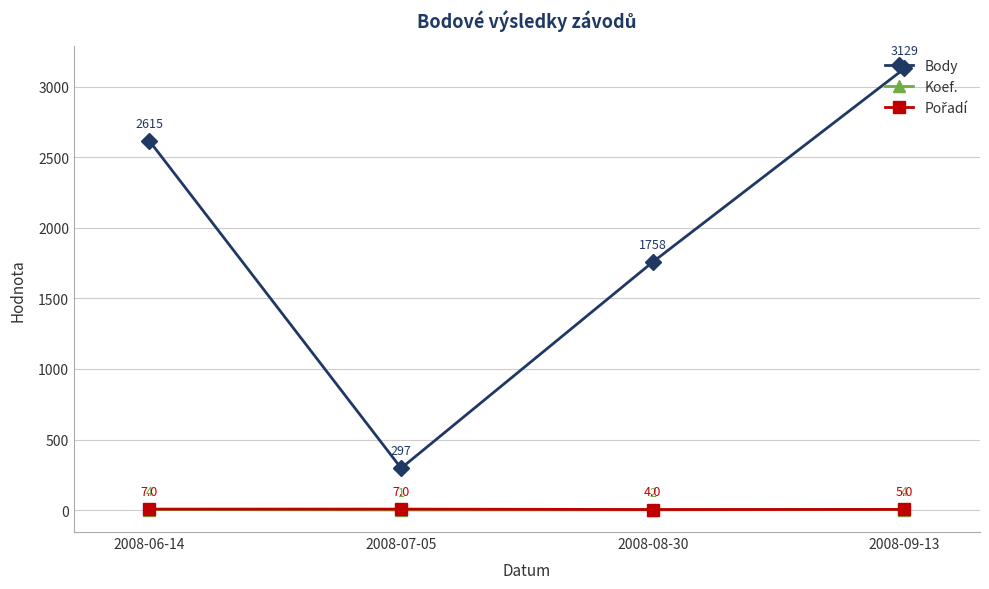

At which category is the sum across all series the highest?

2008-09-13